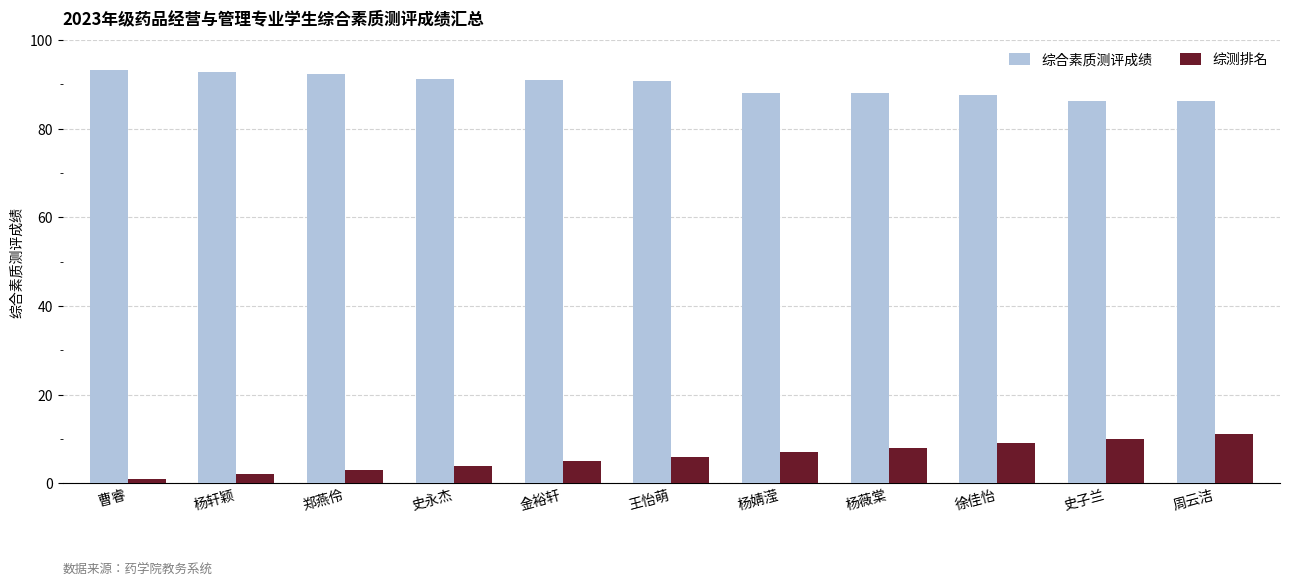

How many series are shown in this chart?

2